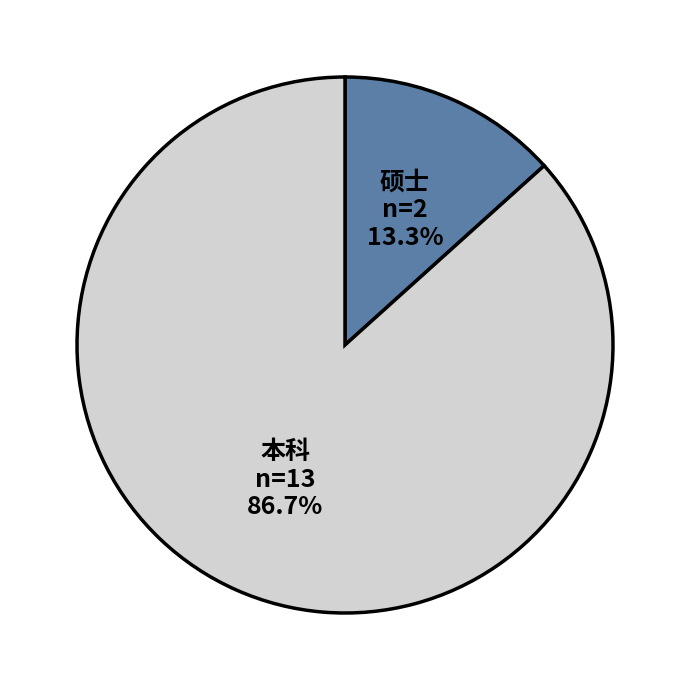

What percentage is the 本科 slice, to the nearest percent?

87%